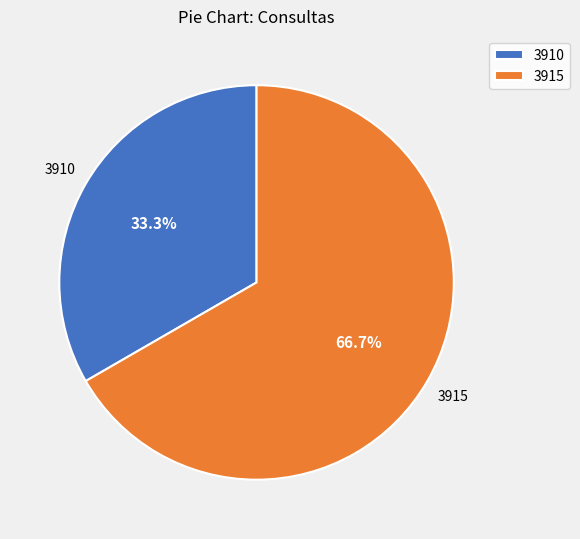

What percentage is the 3915 slice, to the nearest percent?

67%